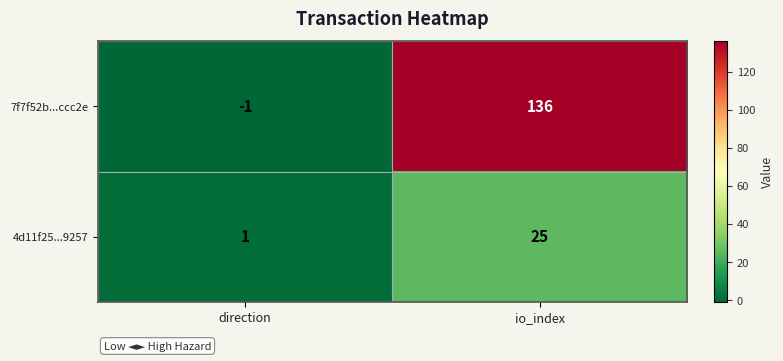

What is the maximum value shown in the chart?

136